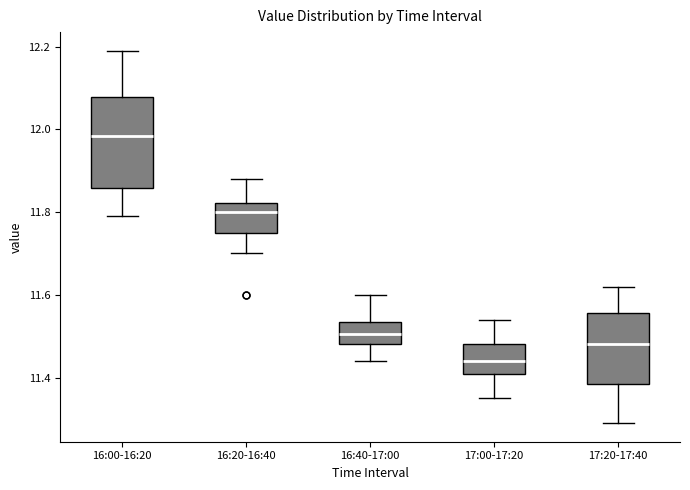

Where does the median line of the box for 16:20-16:40 sit on the y-axis? The values are not printed on the chart, so give them approximately, as read against the axis.

11.80